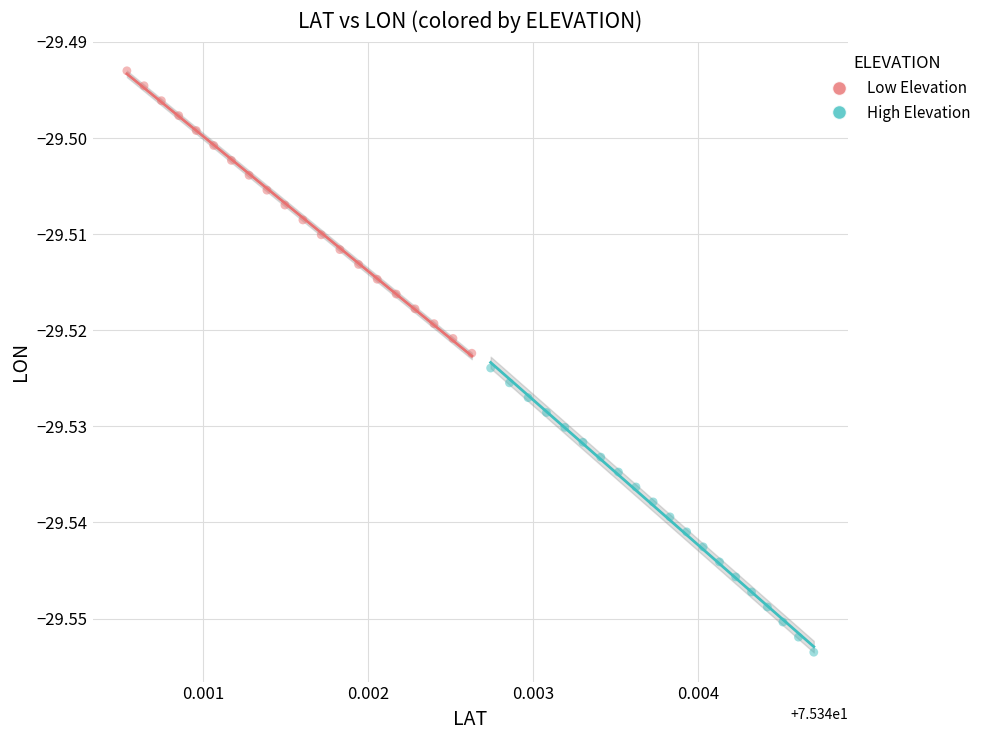

Which series reaches the maximum Y coordinate?

Low Elevation